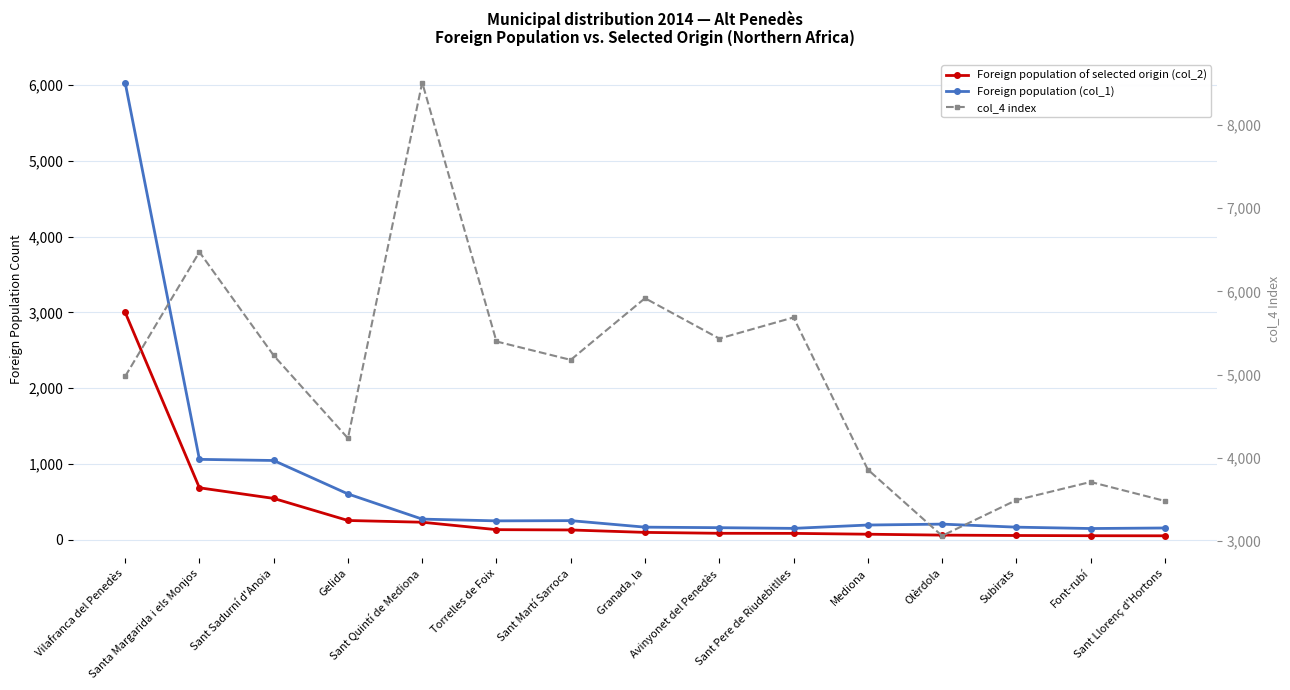

Reading left to right, extract all data points from this chart.

Foreign population of selected origin (col_2): Vilafranca del Penedès=3002	Santa Margarida i els Monjos=688	Sant Sadurní d'Anoia=548	Gelida=257	Sant Quintí de Mediona=234	Torrelles de Foix=136	Sant Martí Sarroca=132	Granada, la=100	Avinyonet del Penedès=88	Sant Pere de Riudebitlles=87	Mediona=76	Olèrdola=64	Subirats=59	Font-rubí=56	Sant Llorenç d'Hortons=55
Foreign population (col_1): Vilafranca del Penedès=6032	Santa Margarida i els Monjos=1063	Sant Sadurní d'Anoia=1048	Gelida=607	Sant Quintí de Mediona=275	Torrelles de Foix=252	Sant Martí Sarroca=255	Granada, la=169	Avinyonet del Penedès=162	Sant Pere de Riudebitlles=153	Mediona=197	Olèrdola=209	Subirats=169	Font-rubí=151	Sant Llorenç d'Hortons=158
col_4 index: Vilafranca del Penedès=4977	Santa Margarida i els Monjos=6472	Sant Sadurní d'Anoia=5229	Gelida=4234	Sant Quintí de Mediona=8509	Torrelles de Foix=5397	Sant Martí Sarroca=5176	Granada, la=5917	Avinyonet del Penedès=5432	Sant Pere de Riudebitlles=5686	Mediona=3858	Olèrdola=3062	Subirats=3491	Font-rubí=3709	Sant Llorenç d'Hortons=3481